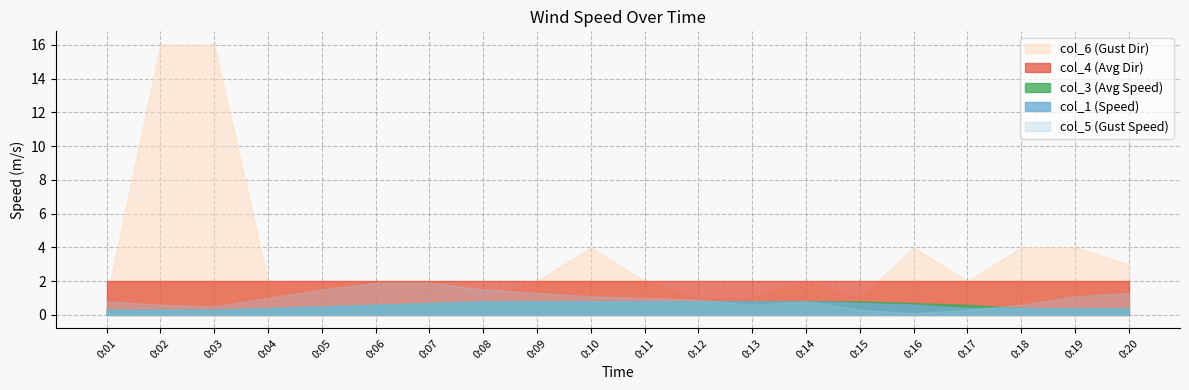

At how many categories does at least one series exceed 9?

2